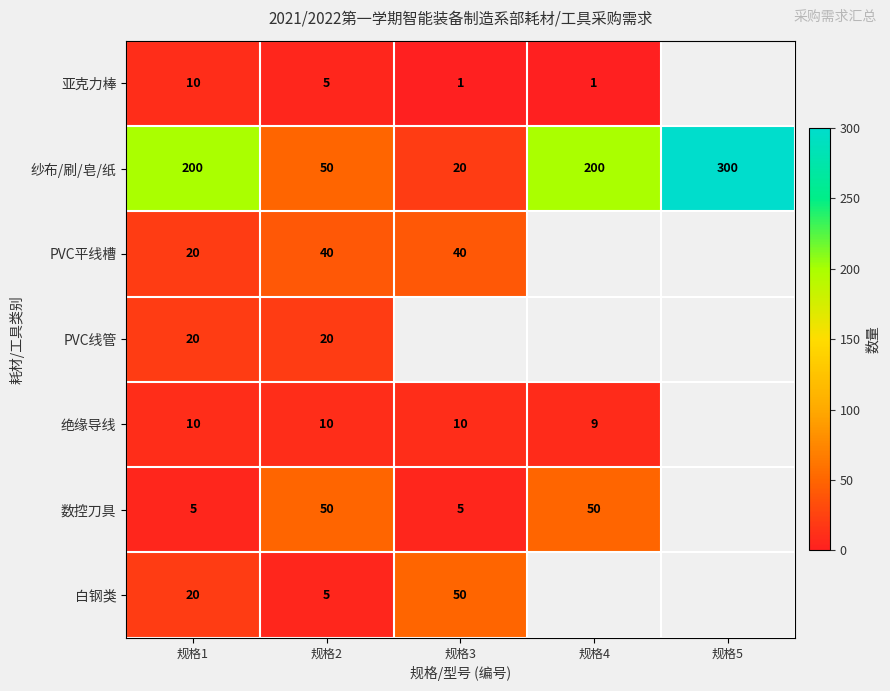

True or false: 绝缘导线 has a value of 10 at 规格3.

True